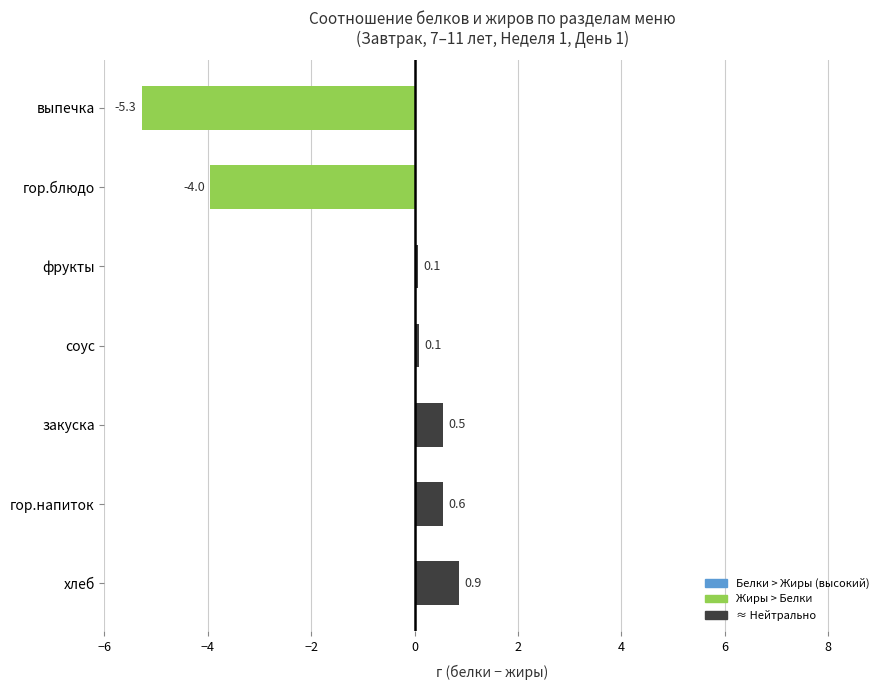

Which label corresponds to the smallest value in the chart?

выпечка